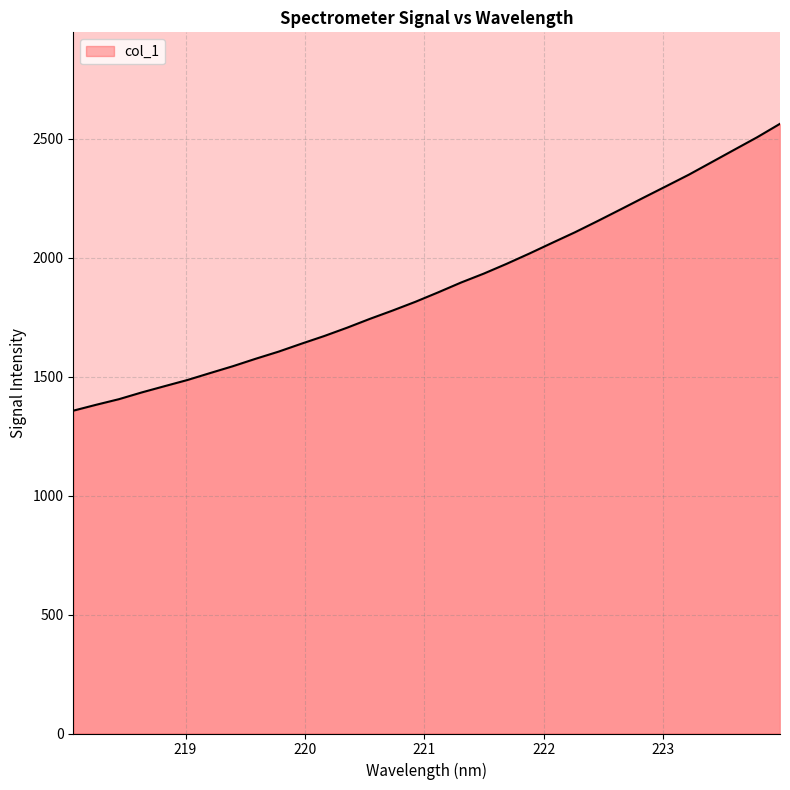

What is the greatest value displayed?

2563.5